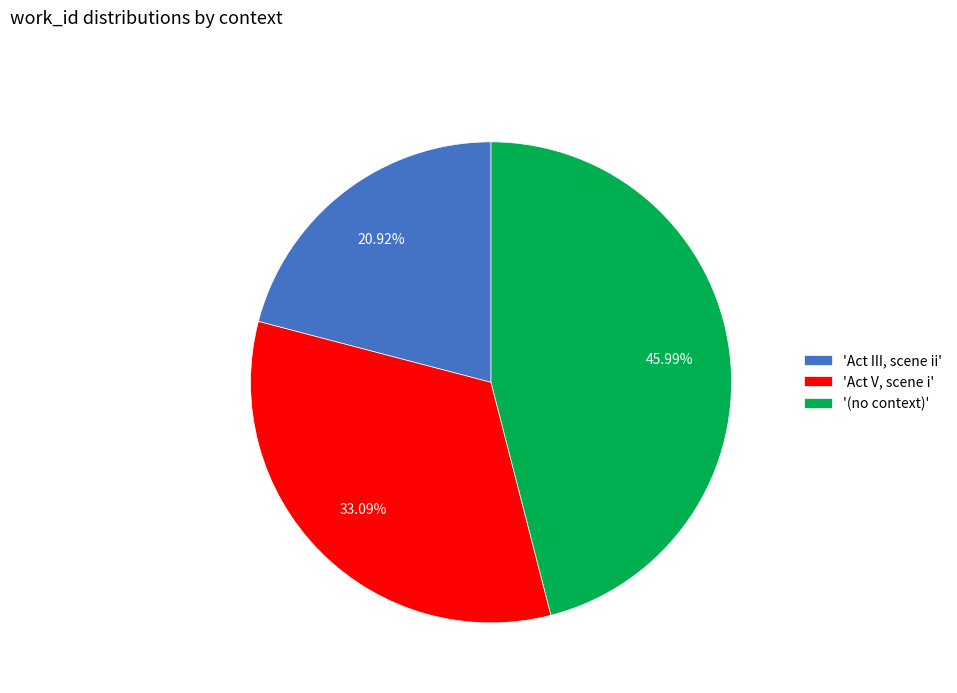

To the nearest percent, what is the difference between the largest and smallest slice percentages?

25%